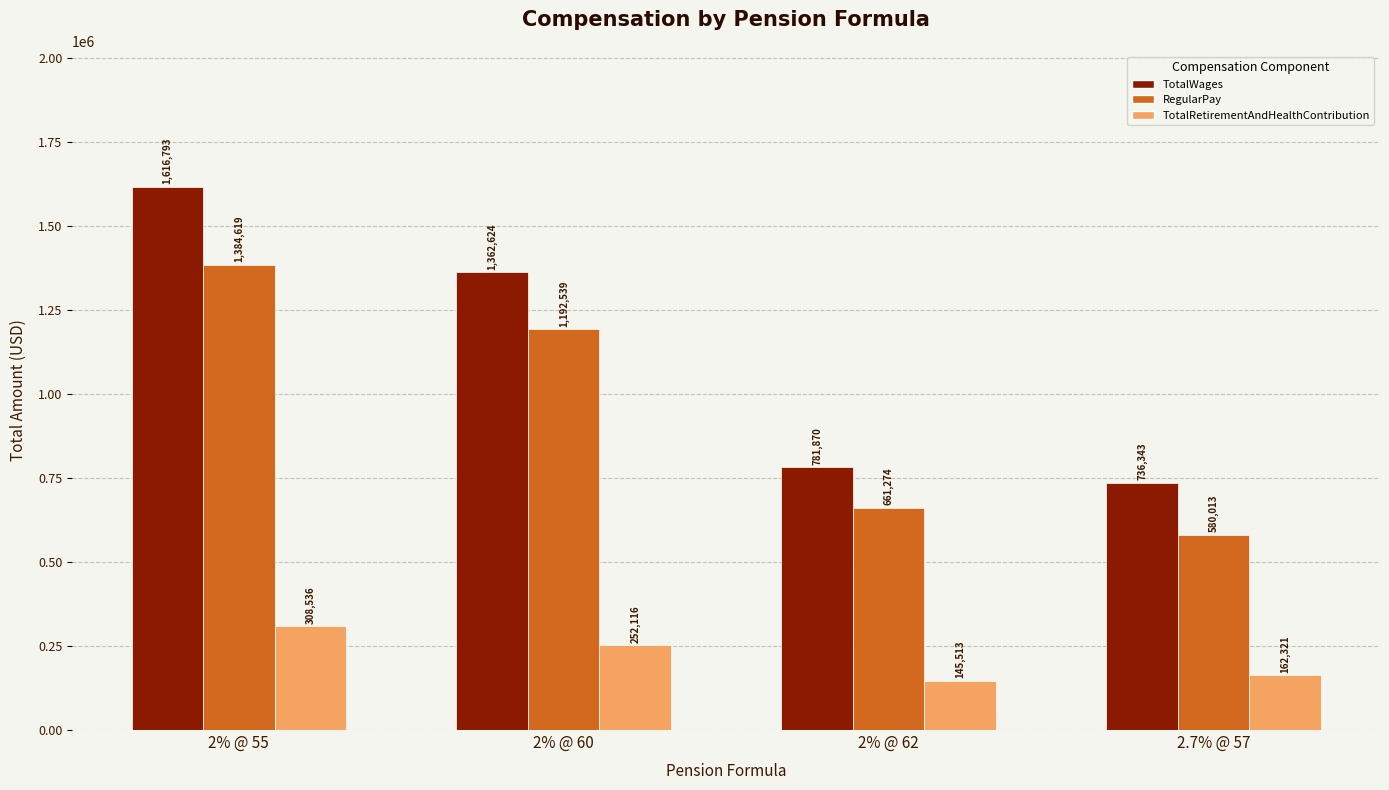

True or false: RegularPay has a value of 1384619 at 2% @ 55.

True